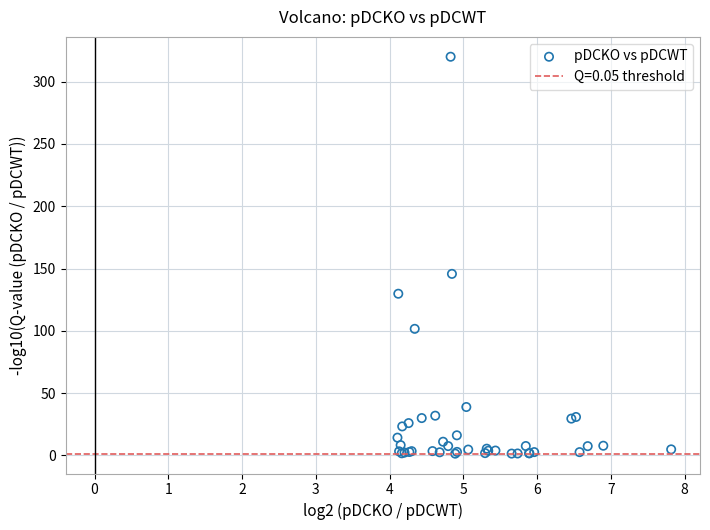

What Y value in the scatter plot is closest to 160?

145.7